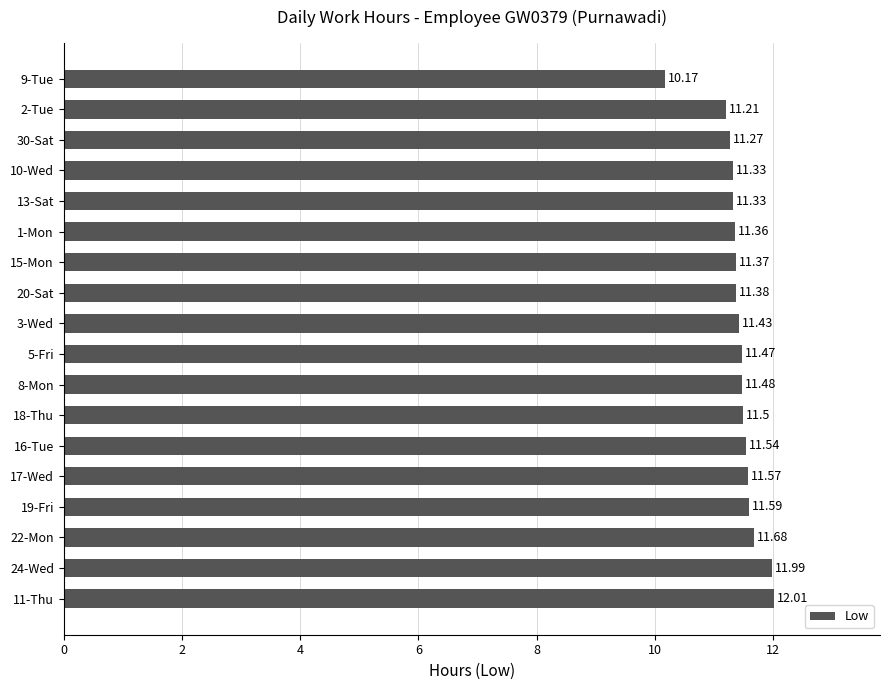

What is the ratio of the value at 19-Fri to the value at 3-Wed?

1.0